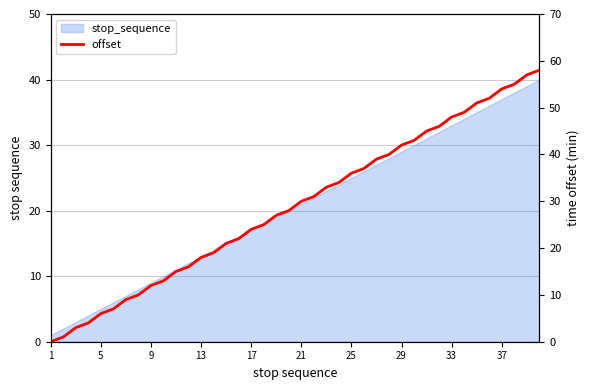

Where does the data first go above 30?

21